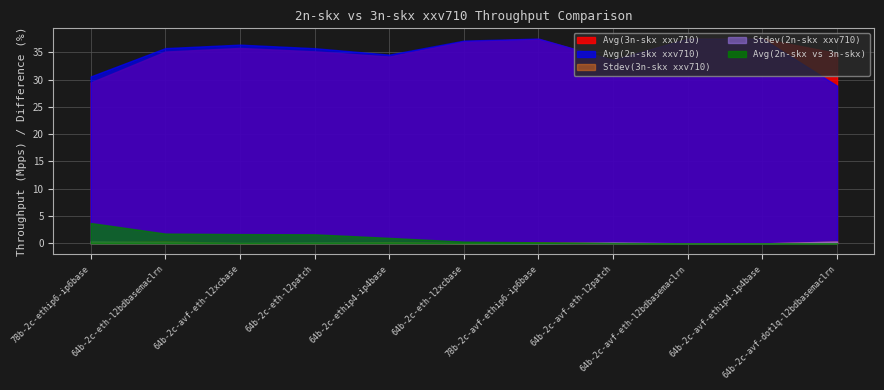

List the series in order of their peak value, lowest first.

Stdev(3n-skx xxv710), Stdev(2n-skx xxv710), Avg(2n-skx vs 3n-skx), Avg(3n-skx xxv710), Avg(2n-skx xxv710)